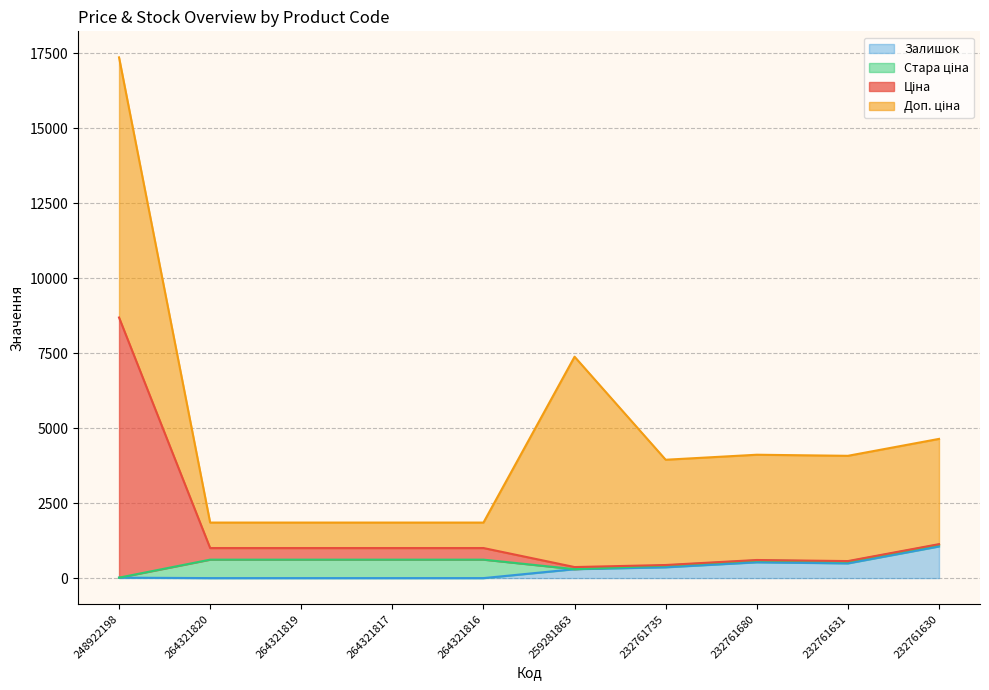

True or false: Залишок has a value of 206.4 at 232761631.

False